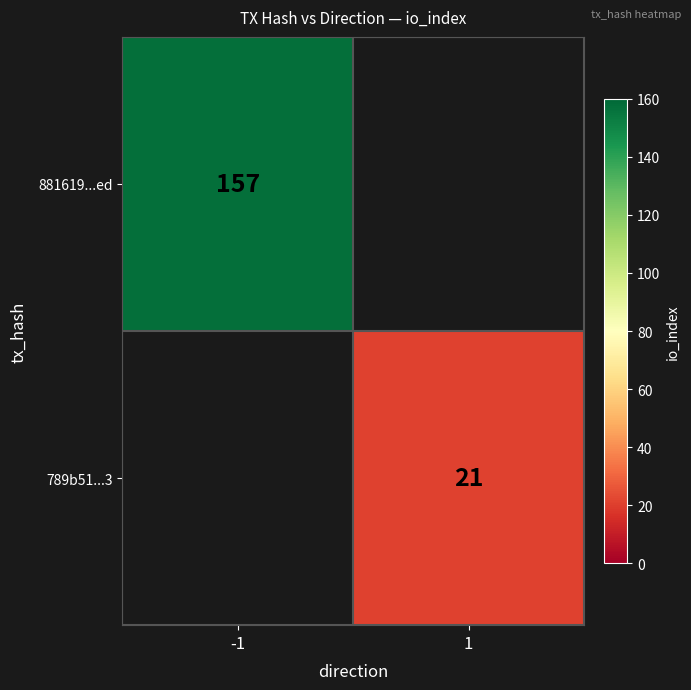

The 789b51...3 series shows 14.6 at 1. True or false?

False